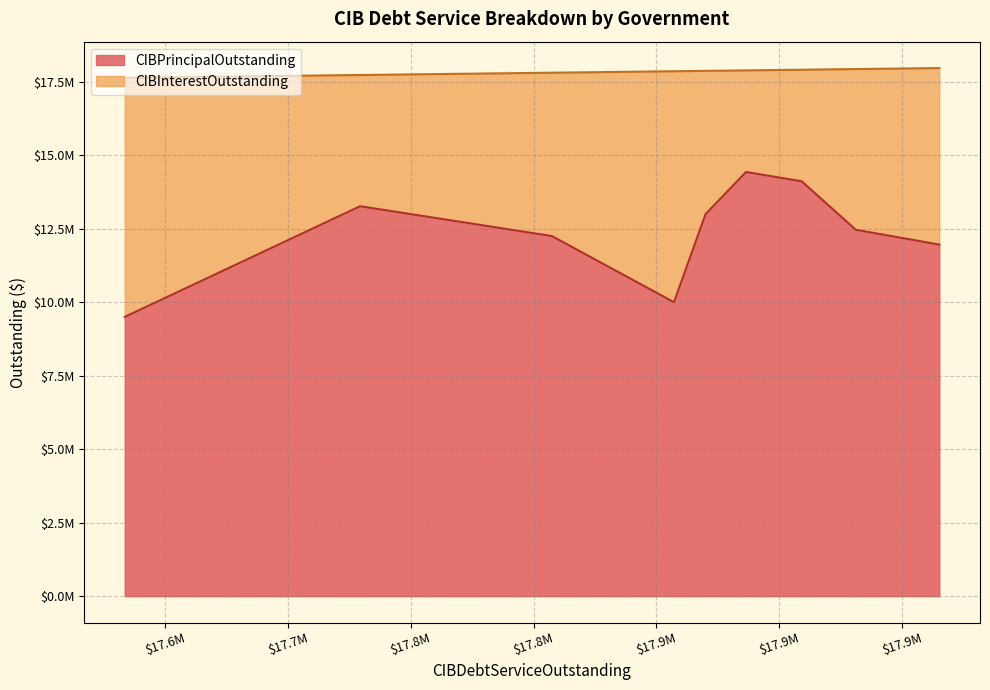

What are all the series names shown in the legend?

CIBPrincipalOutstanding, CIBInterestOutstanding